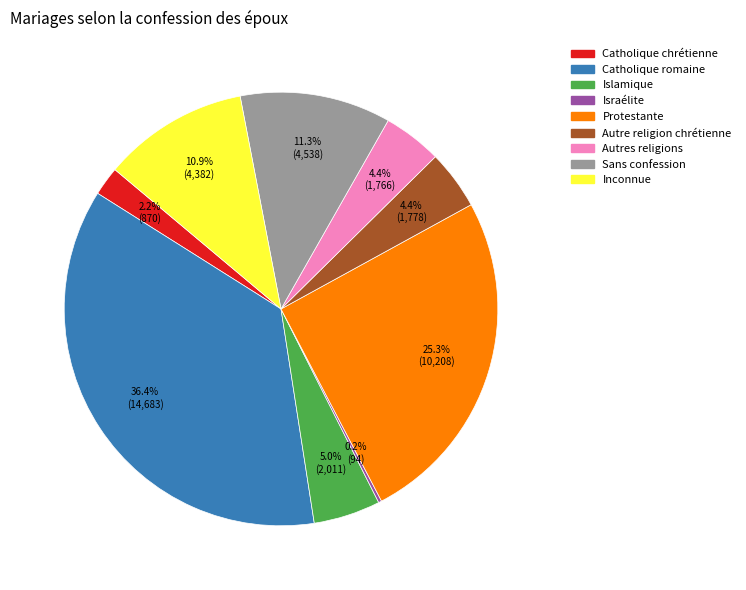

Combined, do Autres religions and Catholique romaine account for over 50%?

No